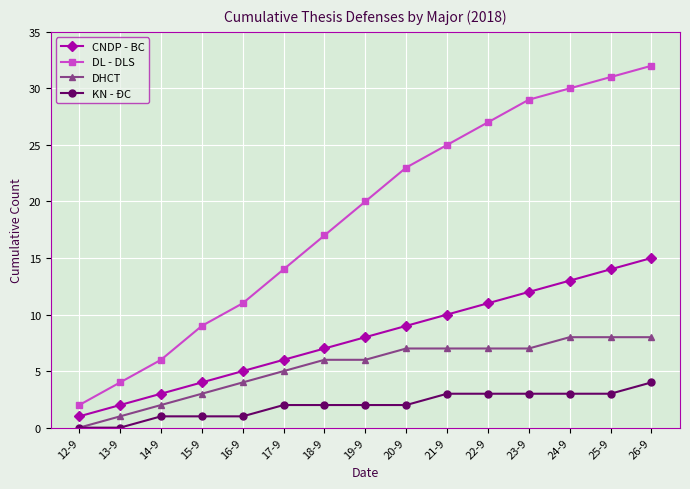

What is the label of the 5th point from the right?

22-9